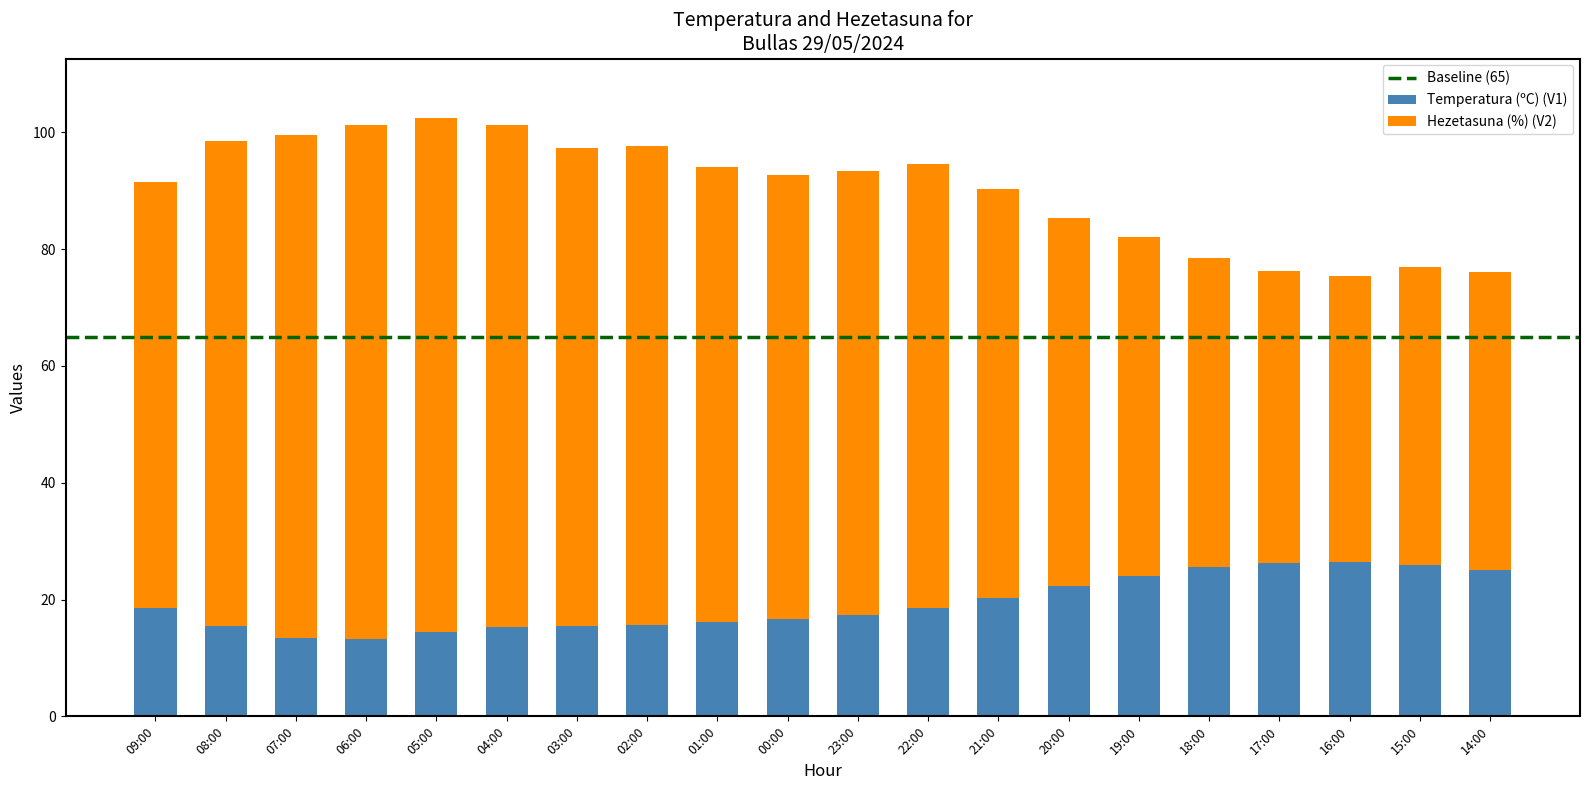

What is the highest value of the Temperatura (ºC) (V1) series?

26.4